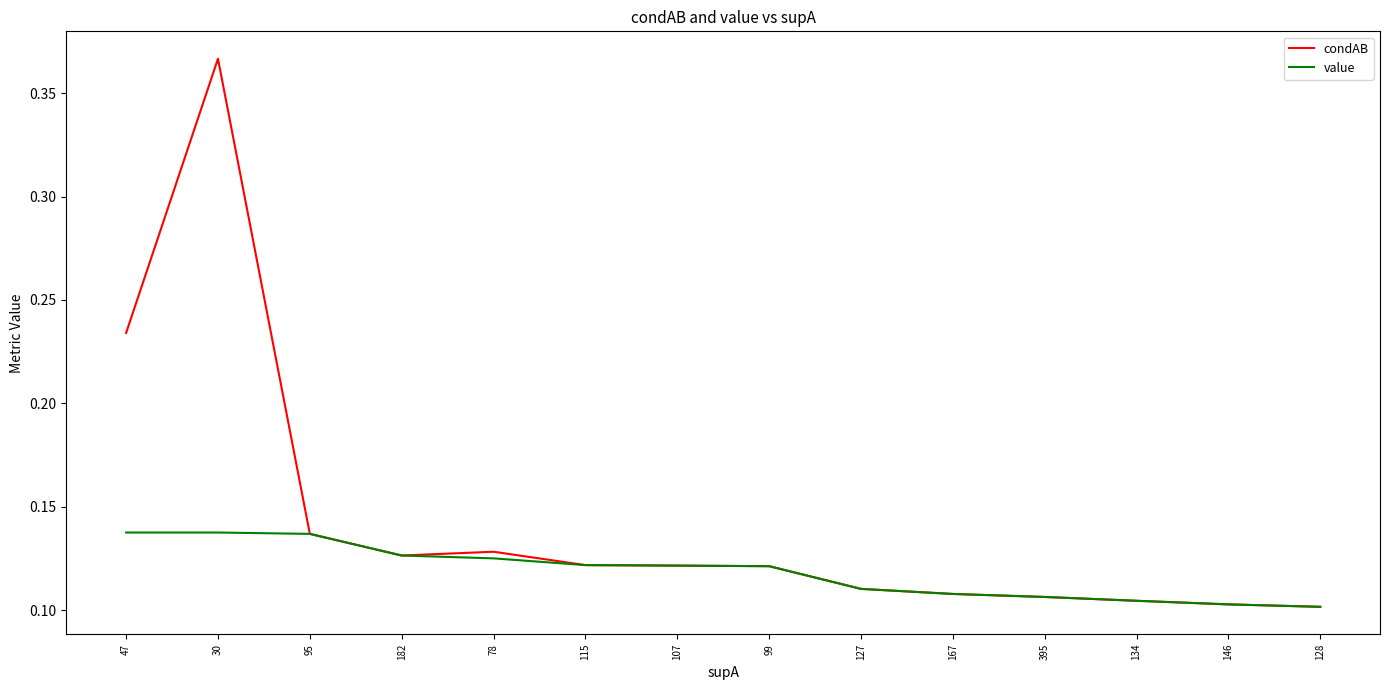

Is the value of condAB at 395 greater than the value of value at 115?

No